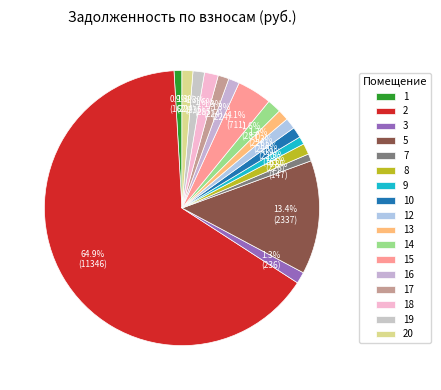

What is the total percentage of 16 and 13?

2.6%